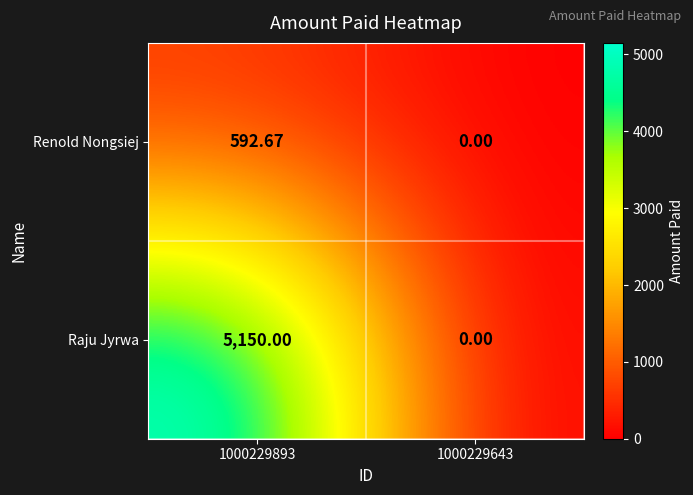

Rank the series by their maximum value, from highest to lowest.

Raju Jyrwa, Renold Nongsiej